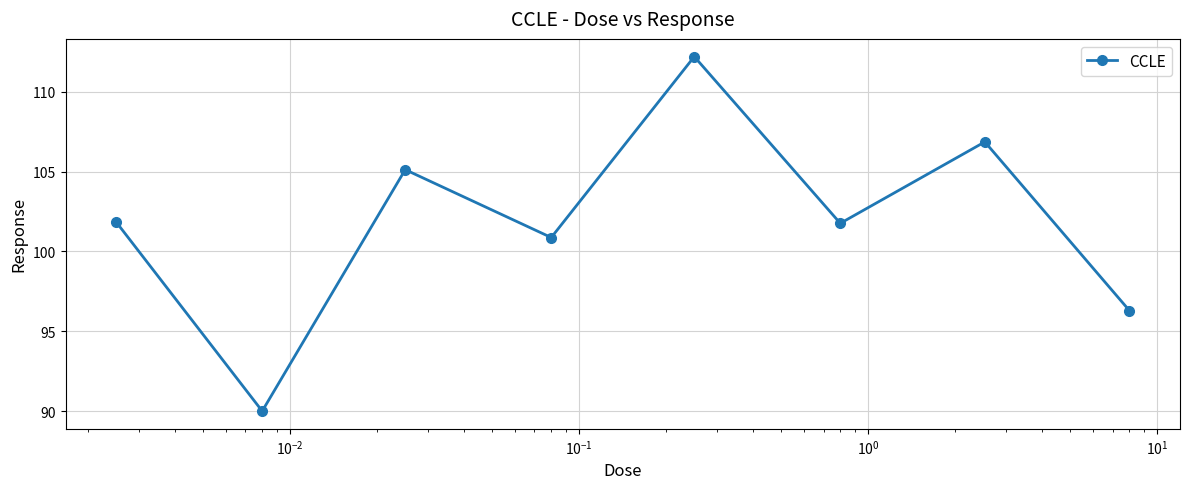

What is the value of the 4th point from the left?

100.9